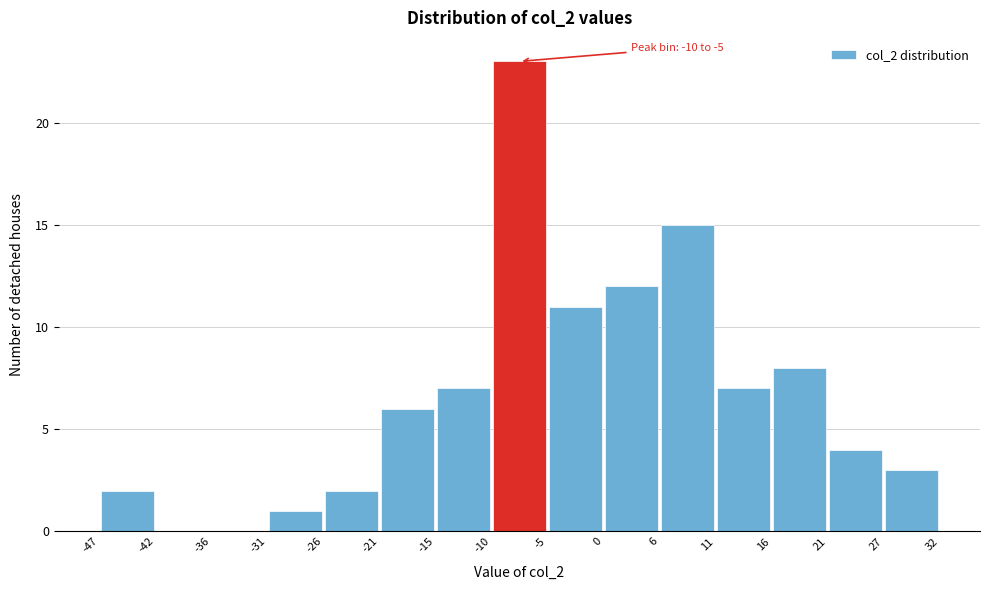

Over which range of the x-axis is the bar tallest?

-10 to -5